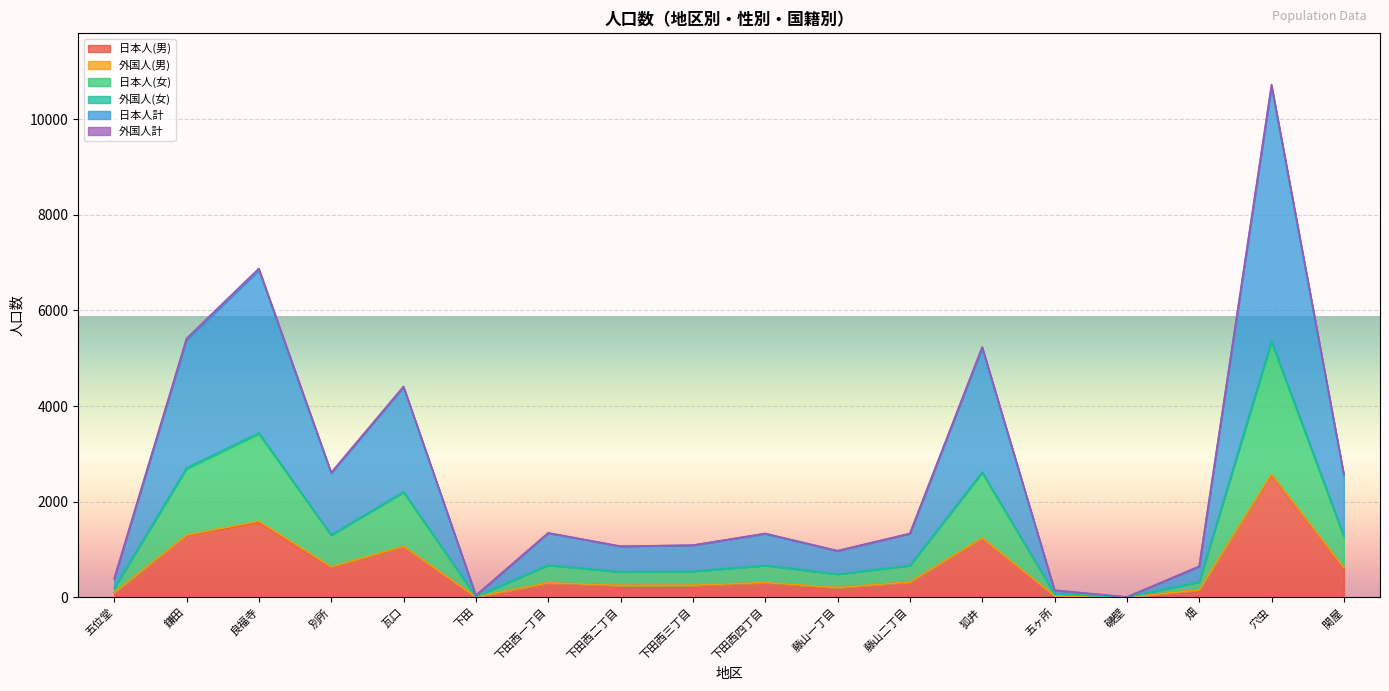

Is the value of 日本人計 at 下田 greater than the value of 日本人(男) at 五ヶ所?

Yes